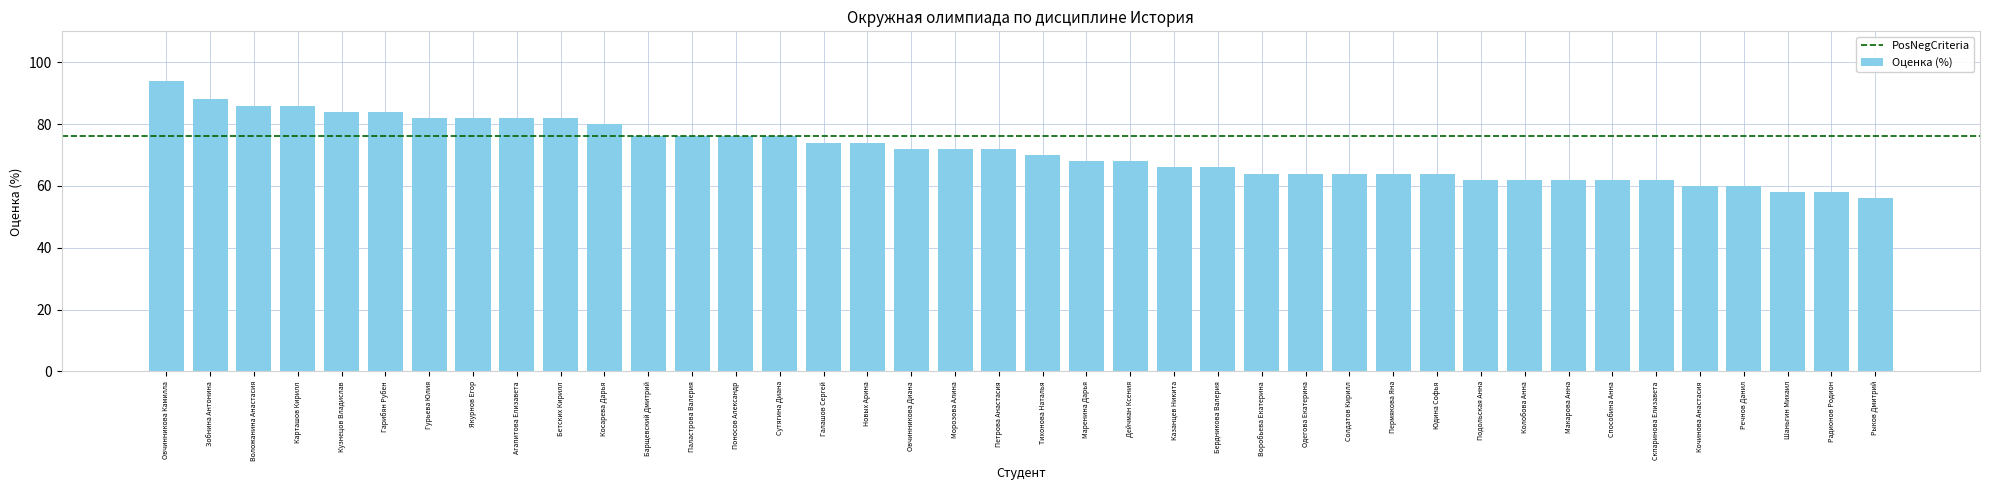

Are the bars grouped side by side (vs. stacked)?

No